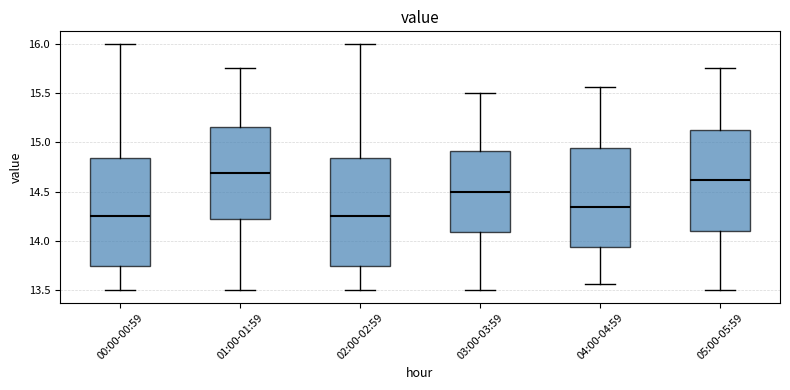

Where is the upper edge of the box for 03:00-03:59 on the y-axis? The values are not printed on the chart, so give them approximately, as read against the axis.

14.90